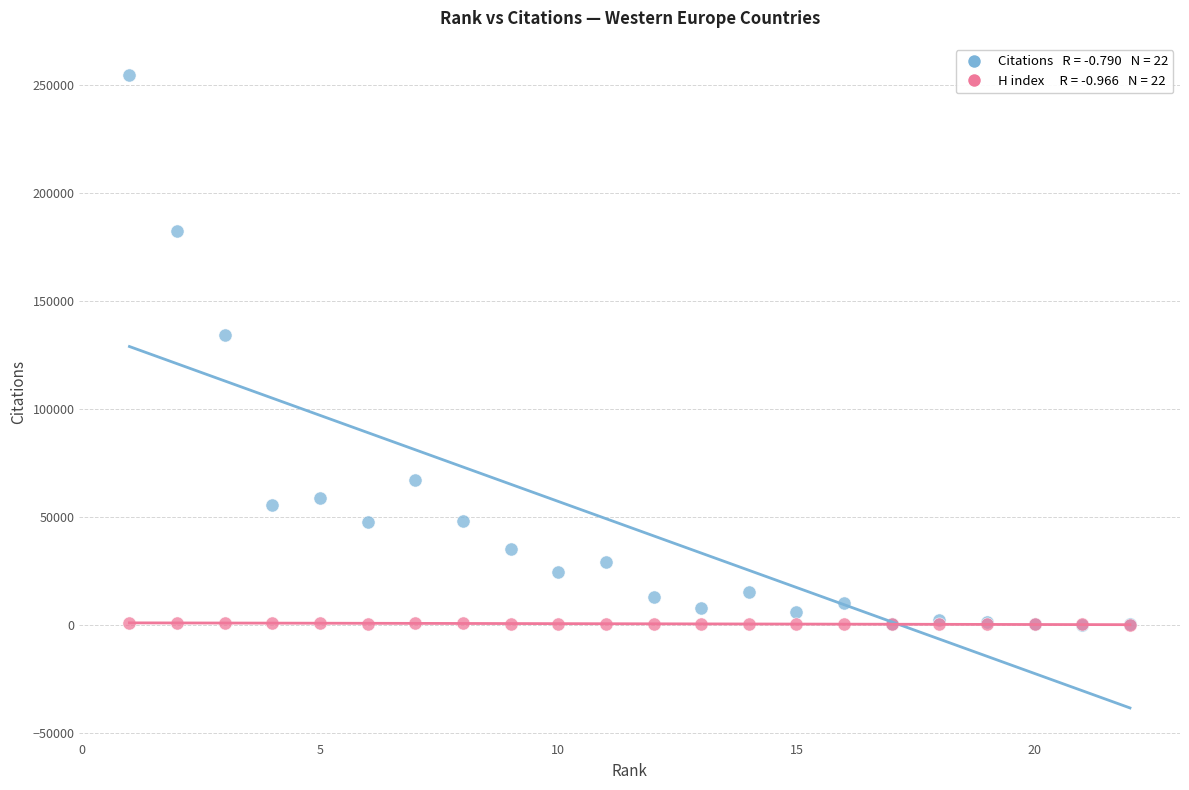

Across all series, what Y value is closest to 127272?

134005